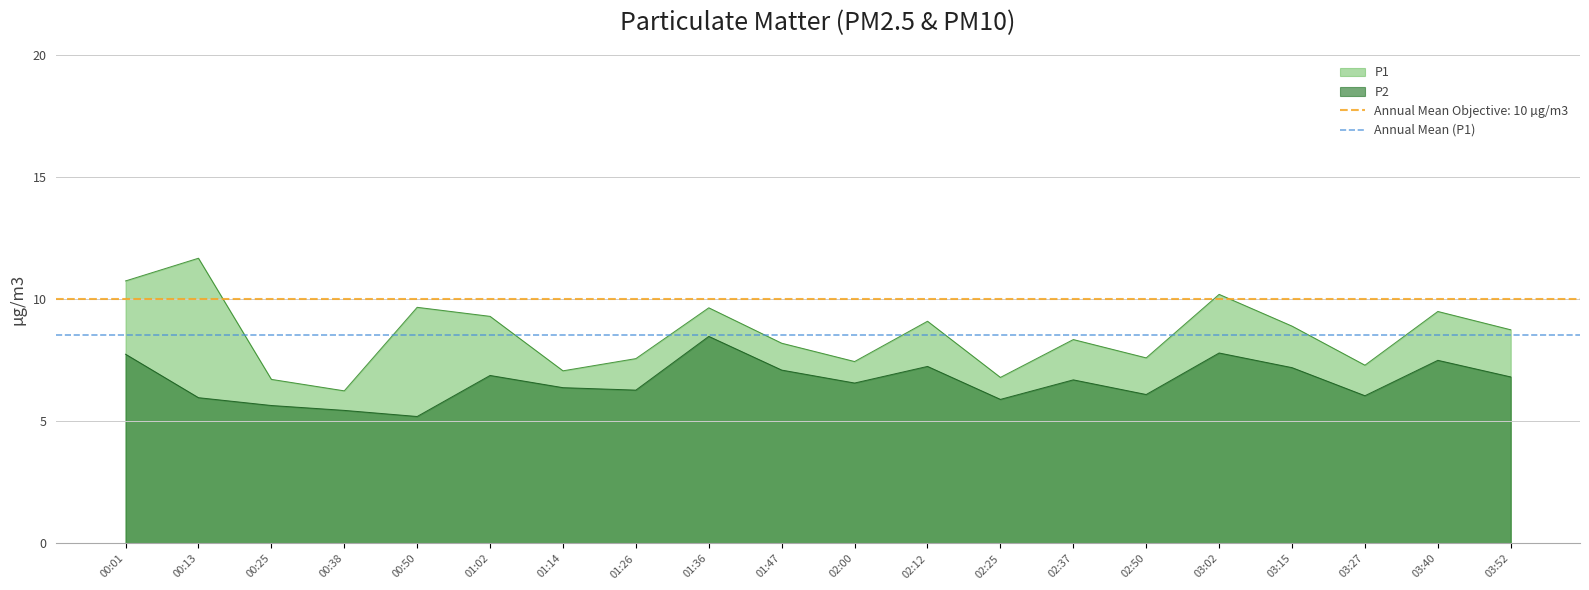

How many series are shown in this chart?

2